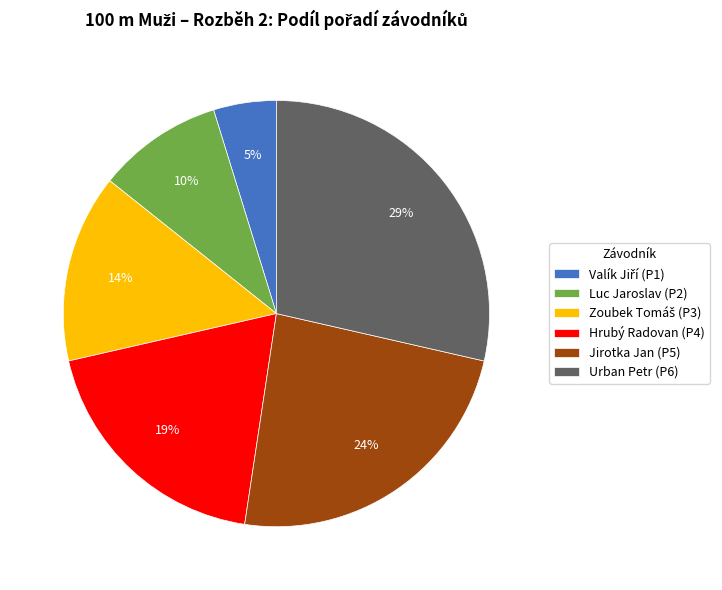

Between Jirotka Jan and Urban Petr, which is larger?

Urban Petr